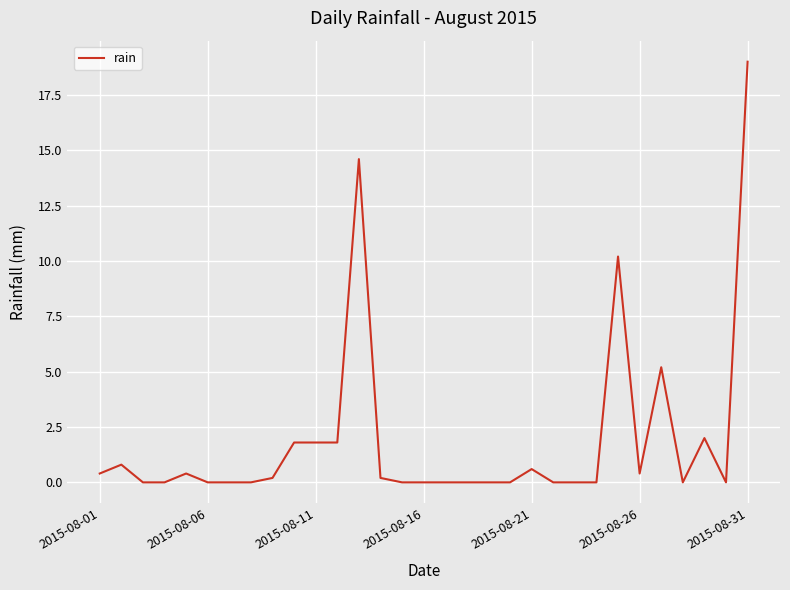

What is the difference between the maximum and minimum values?

19.0